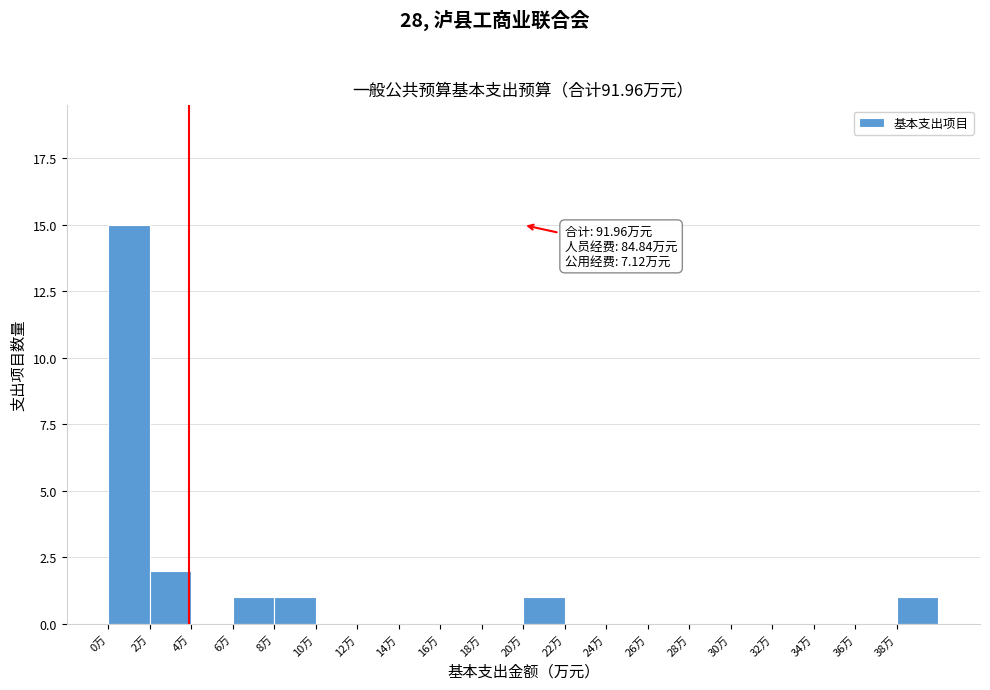

Over which range of the x-axis is the bar tallest?

0 to 2